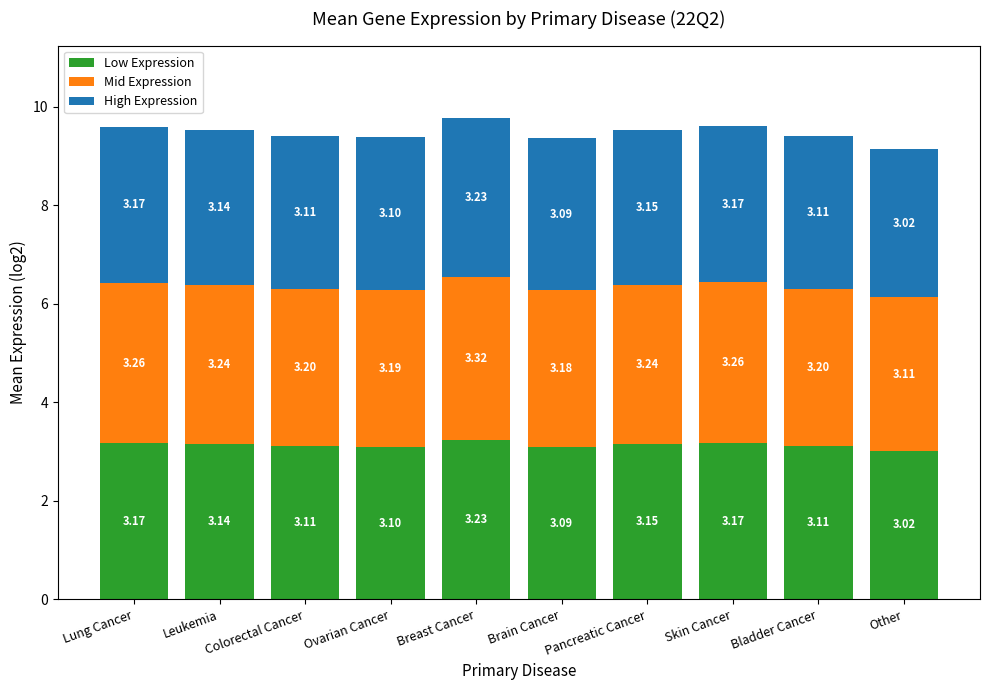

At which label is Low Expression closest to 3?

Other